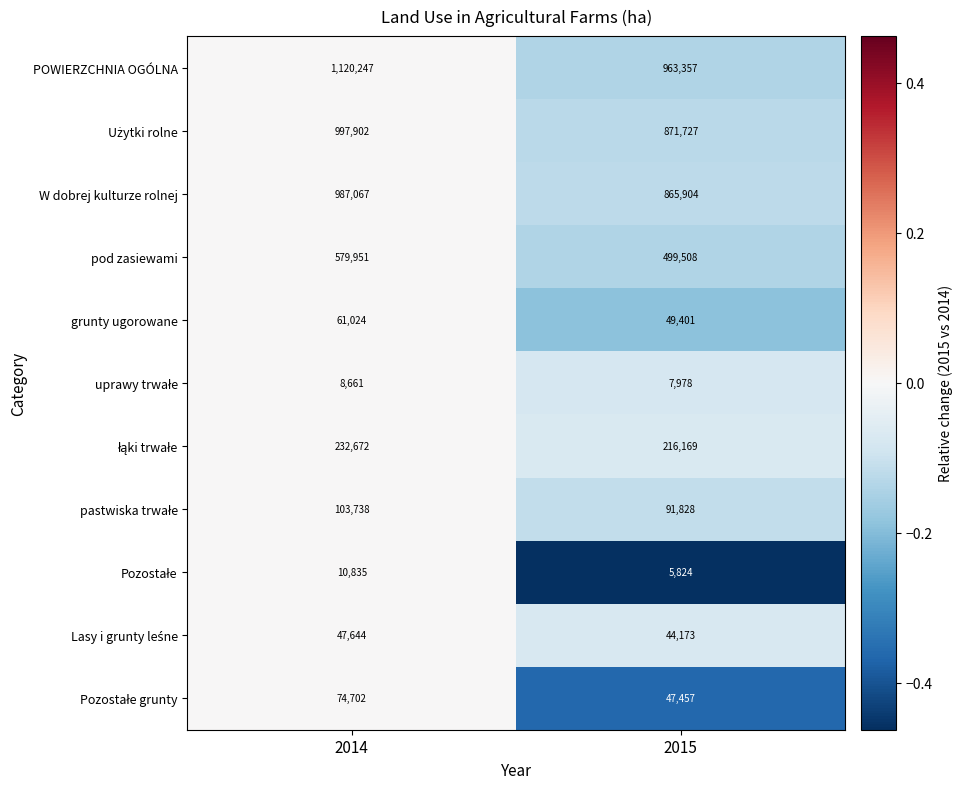

Which series has the widest spread of values?

POWIERZCHNIA OGÓLNA